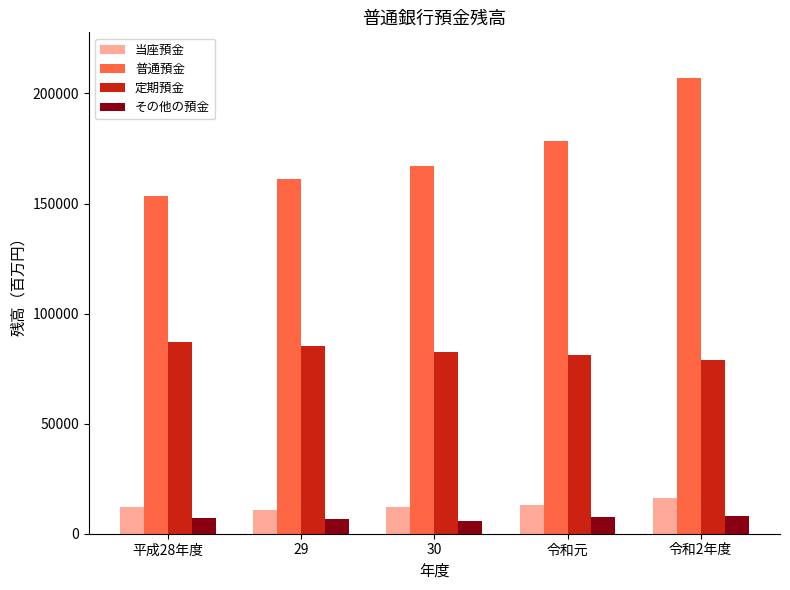

How many categories are shown in the chart?

5